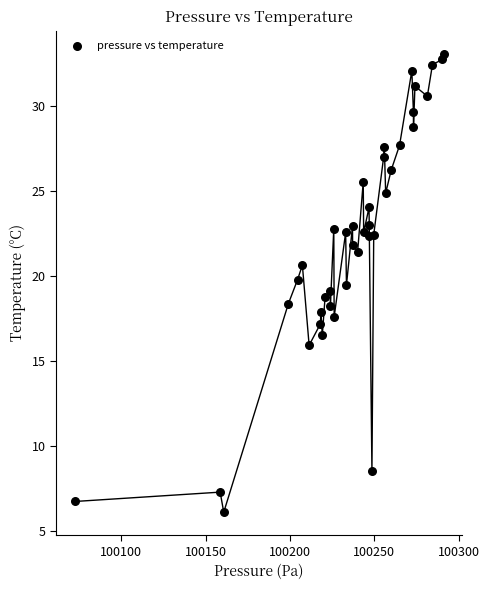

What is the range of X values (max minus min)?

218.4